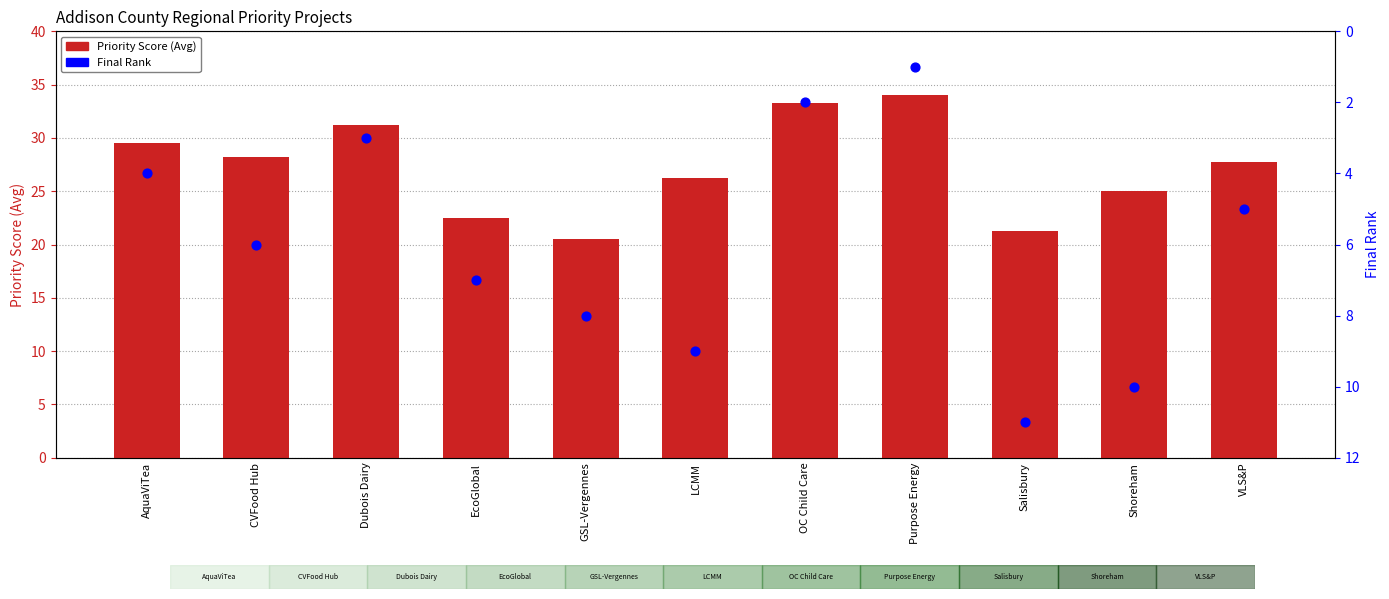

At how many categories does at least one series exceed 11?

11